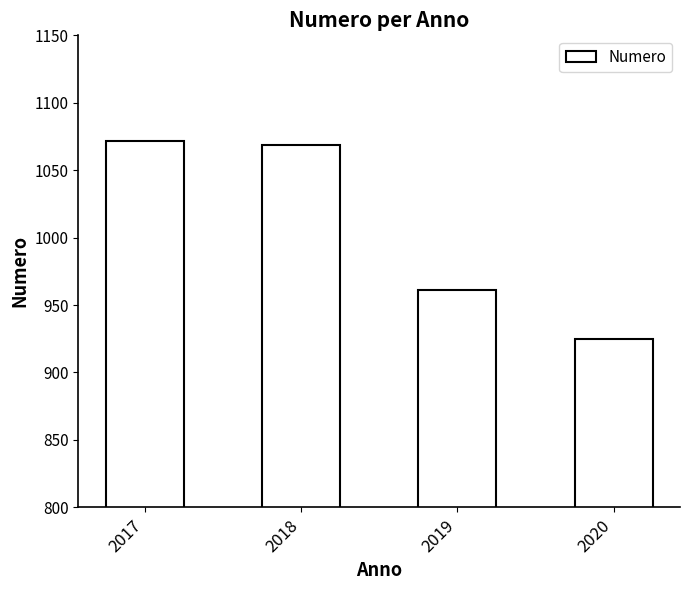

Count the number of data series in this chart.

1